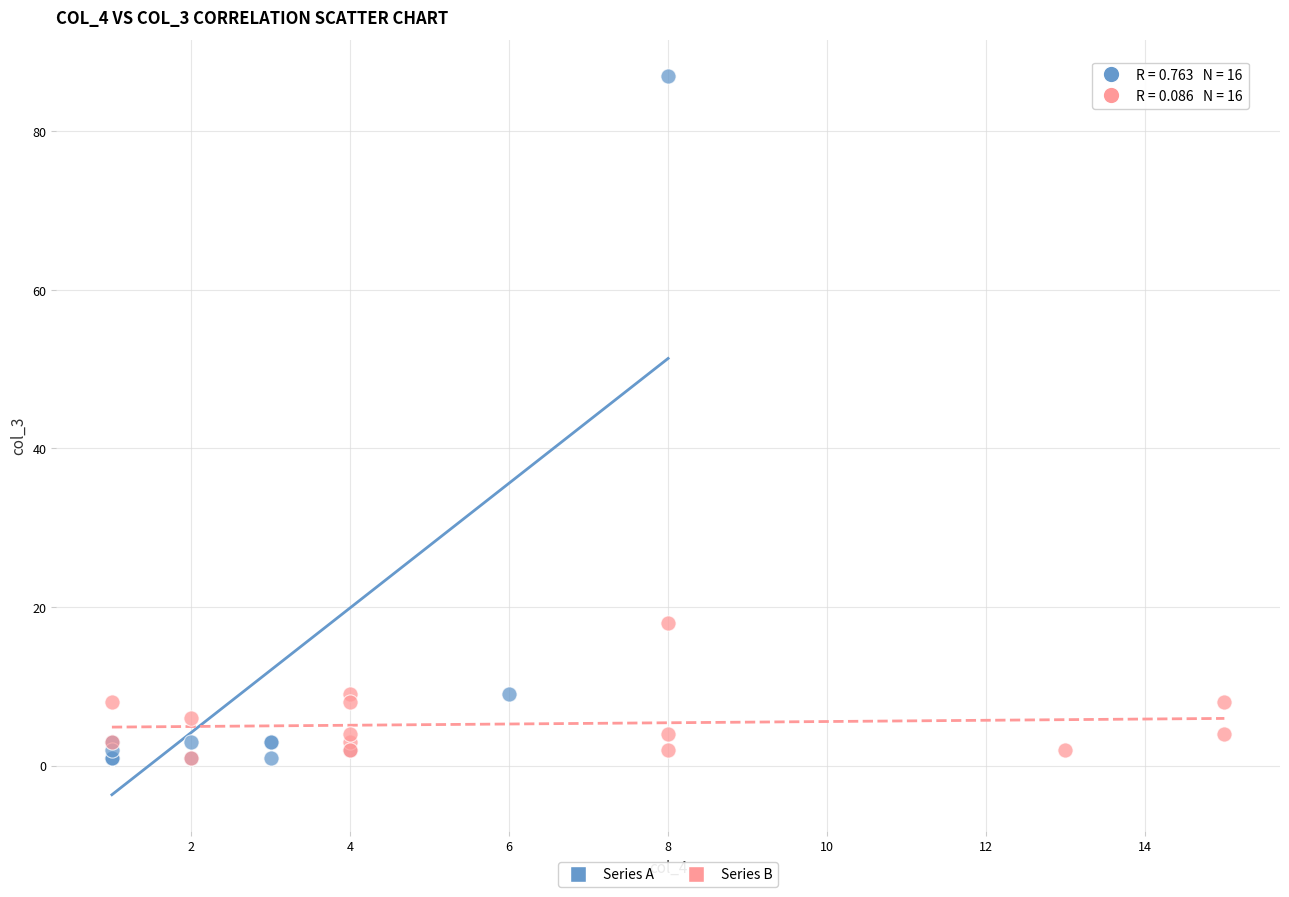

Which series has the largest Y range (max minus min)?

Series A